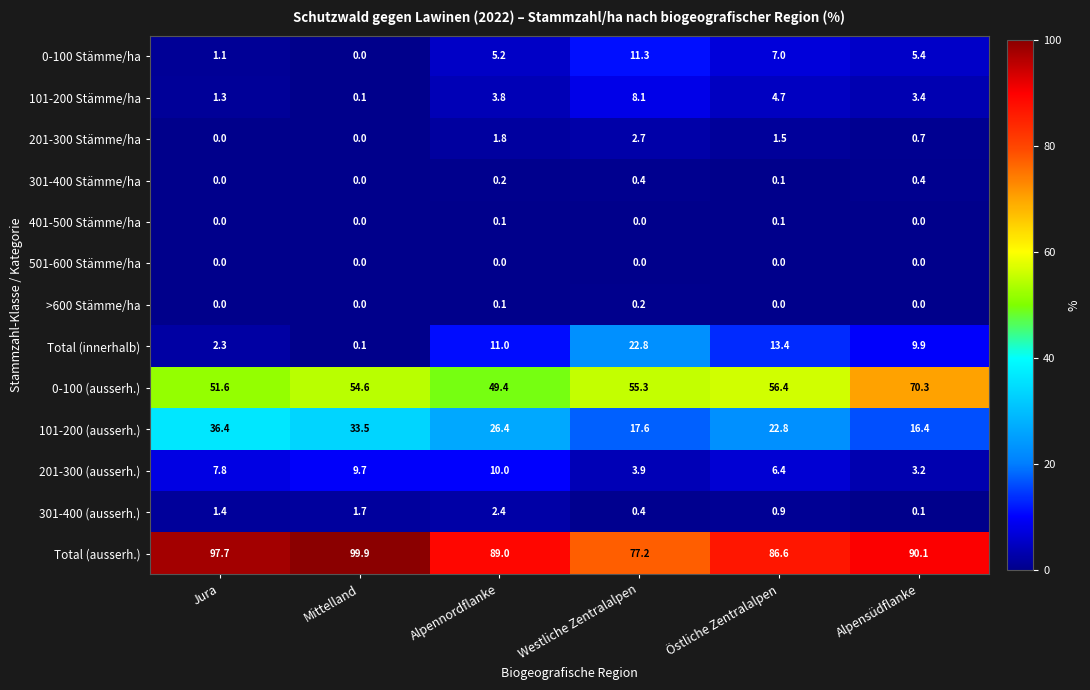

What is the difference between the highest and lowest values at Westliche Zentralalpen?

77.2